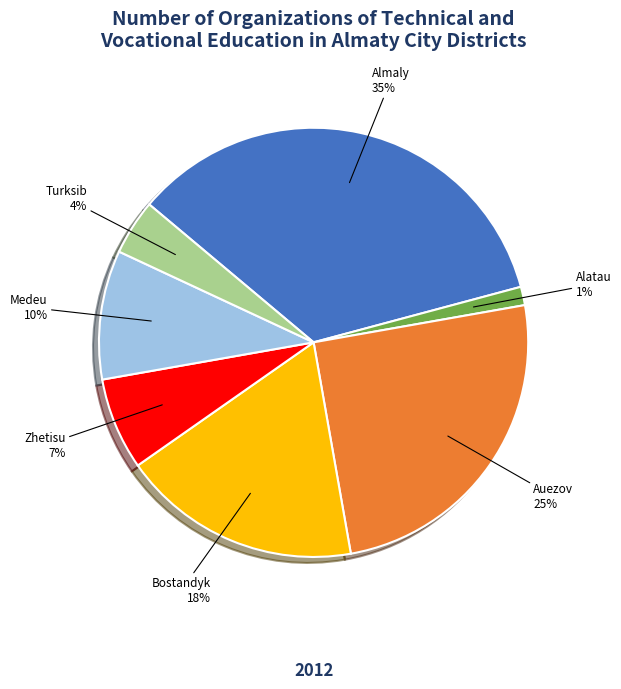

Does any single category account for the majority?

No